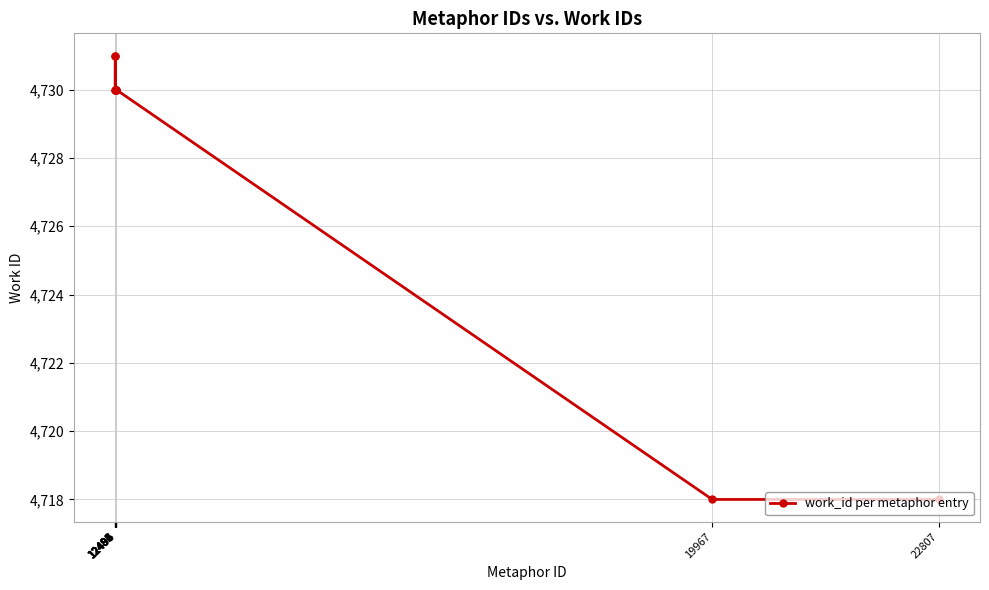

Is it true that the value at 19967 is 4718?

True